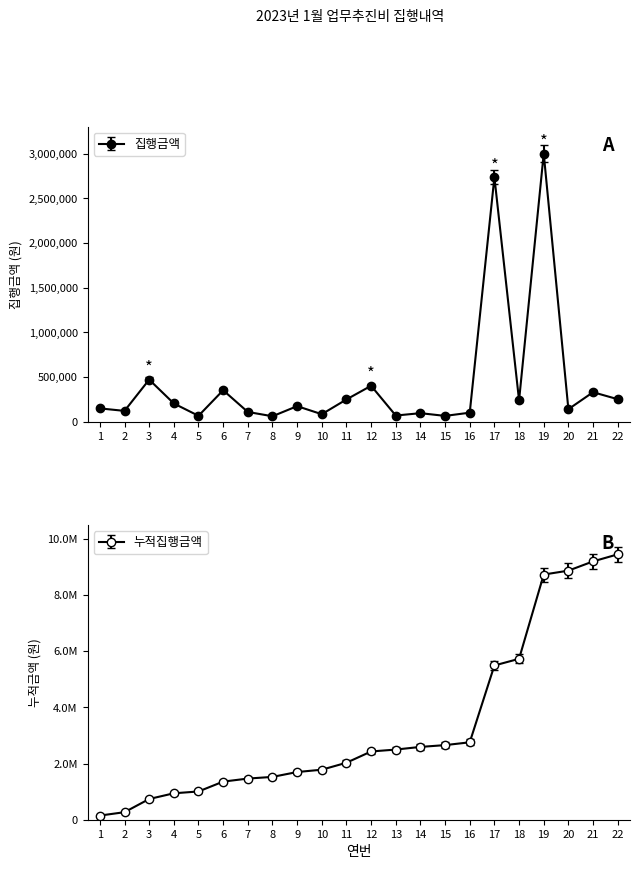

True or false: there are more than 2 points higher than both neighbors.

True